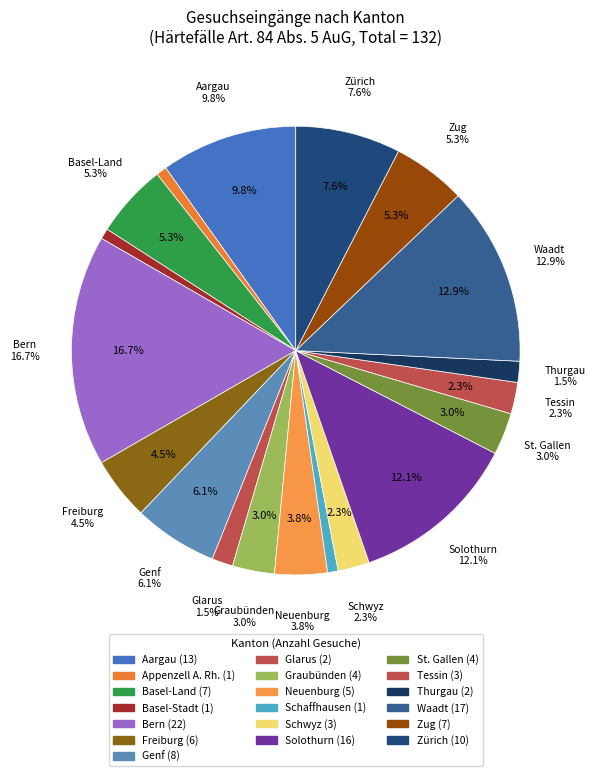

Is it true that Bern is 9% of the pie?

False